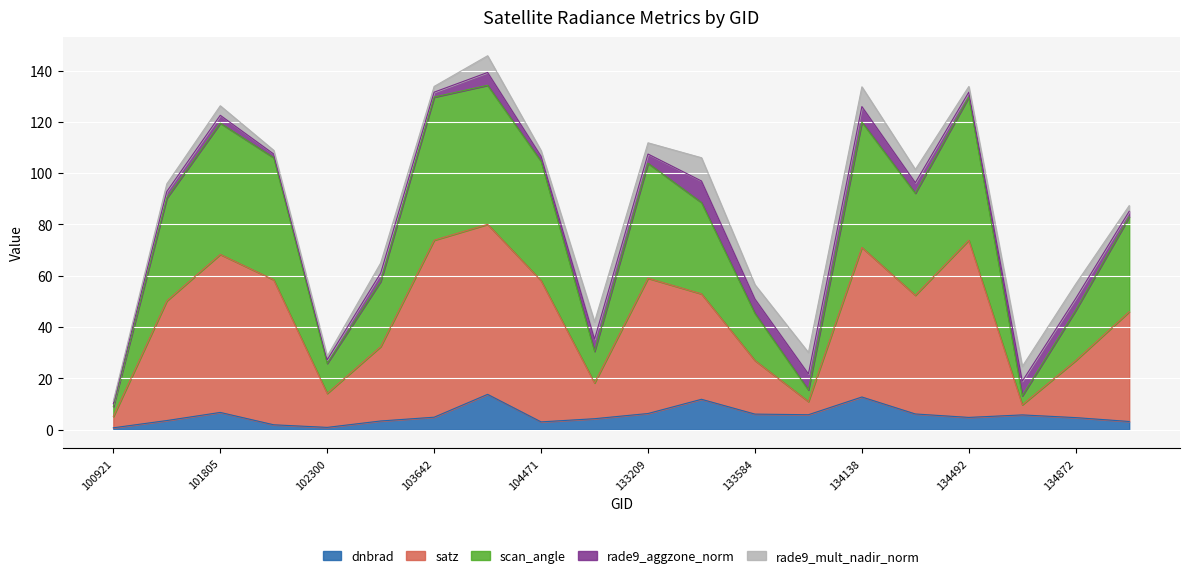

True or false: satz and scan_angle intersect in this chart.

False